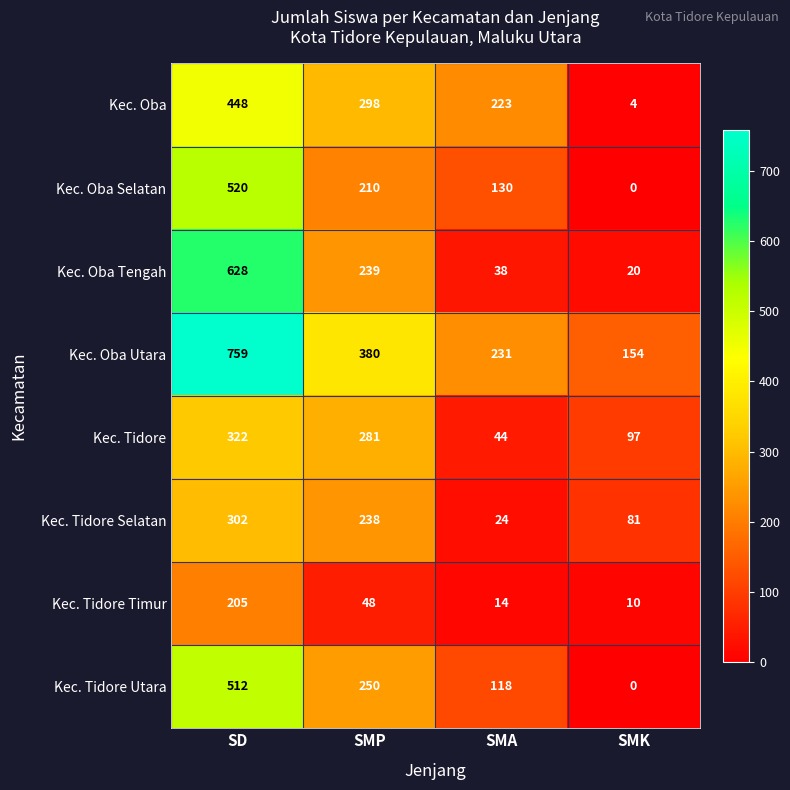

List the series in order of their peak value, highest first.

Kec. Oba Utara, Kec. Oba Tengah, Kec. Oba Selatan, Kec. Tidore Utara, Kec. Oba, Kec. Tidore, Kec. Tidore Selatan, Kec. Tidore Timur